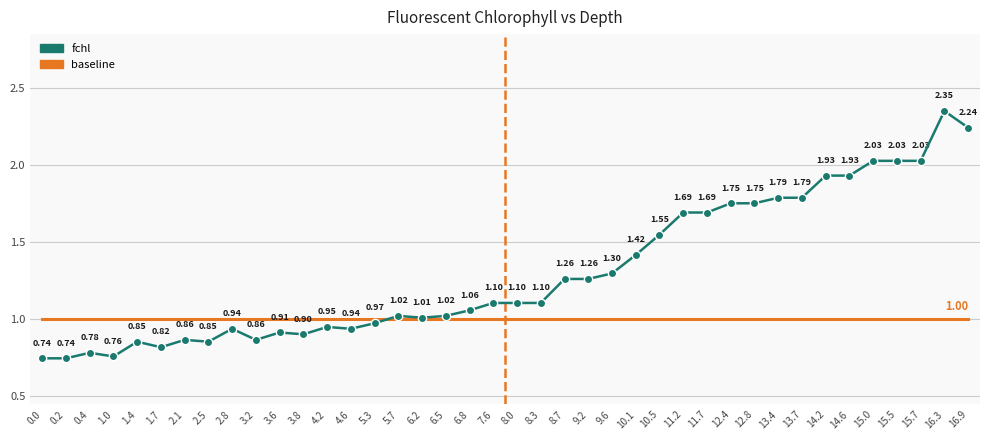

What is the highest value of the baseline series?

1.0